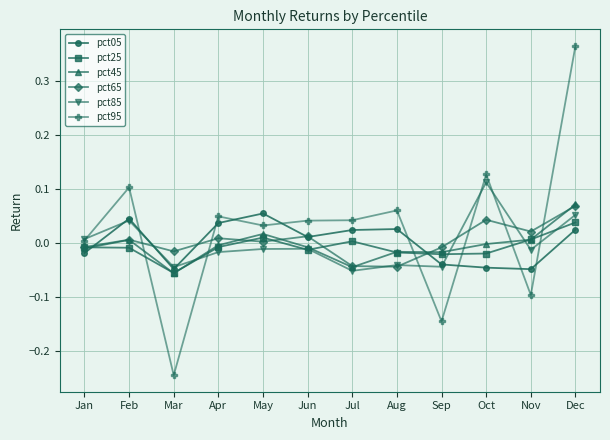

Count the number of data series in this chart.

6